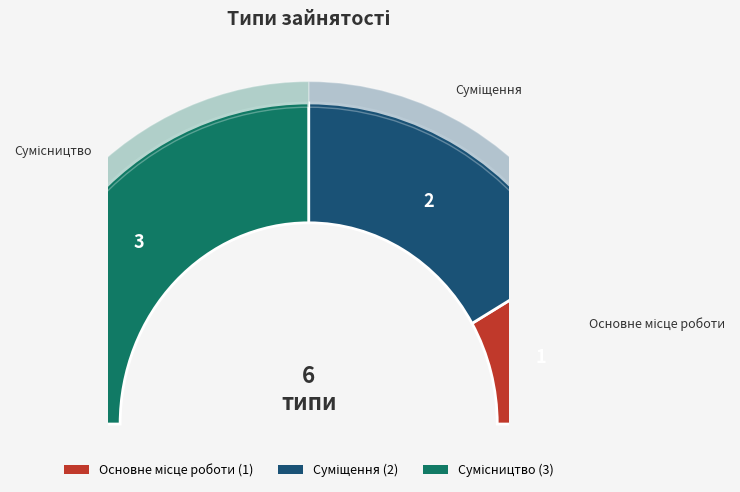

Between Сумісництво and Основне місце роботи, which is larger?

Сумісництво